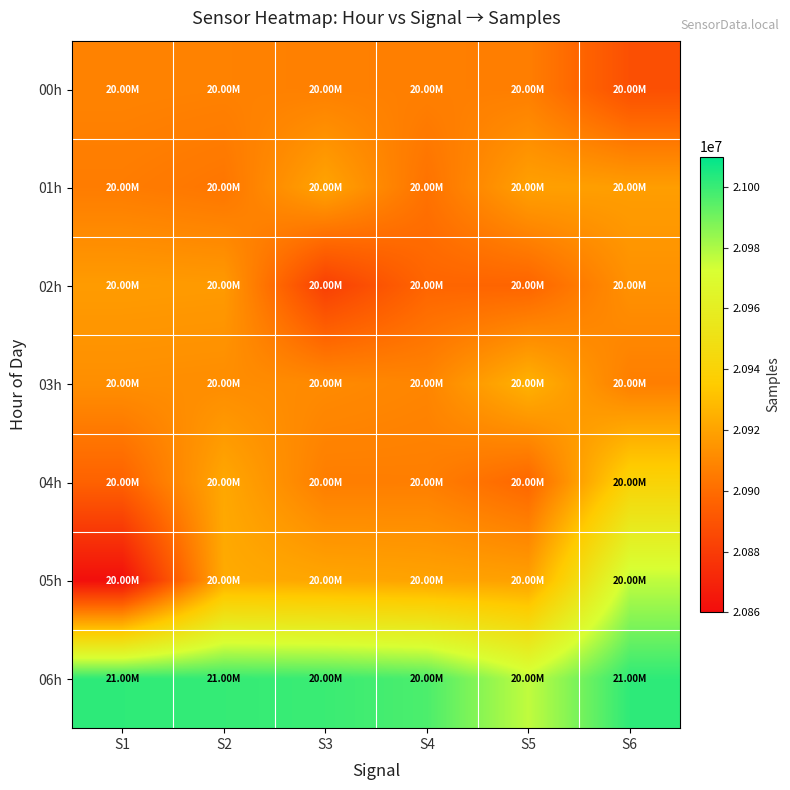

What is the spread (max minus min) of values at S3?

118256